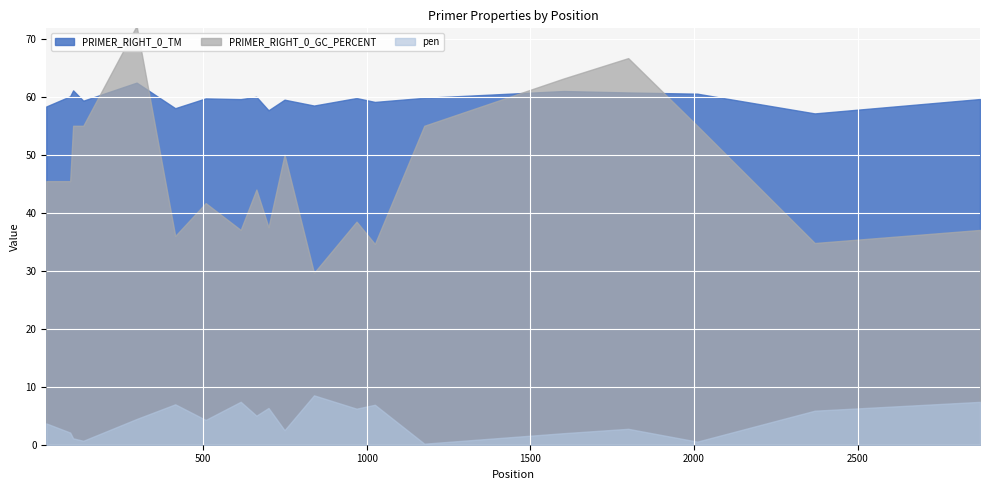

What is the sum of all pen values?

84.8